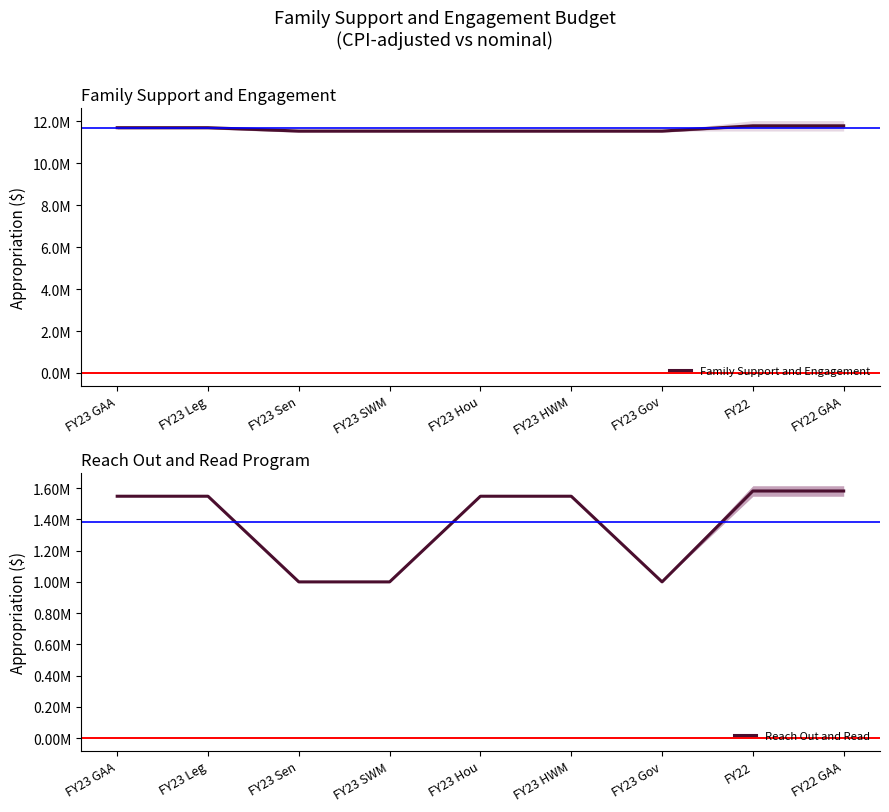

The Family Support and Engagement series shows 5199887 at FY23 GAA. True or false?

False